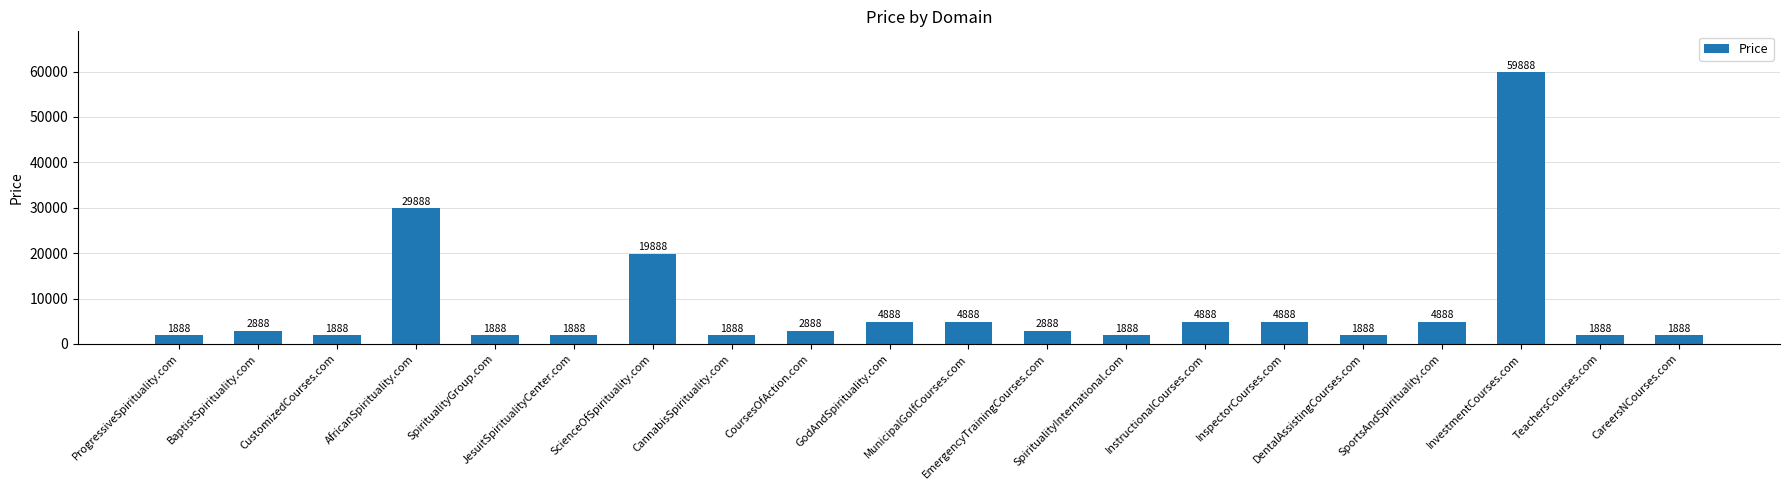

What is the smallest value displayed?

1888